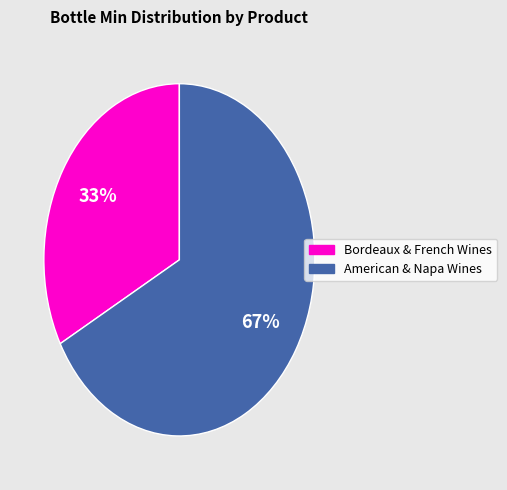

How many segments does this pie chart have?

2